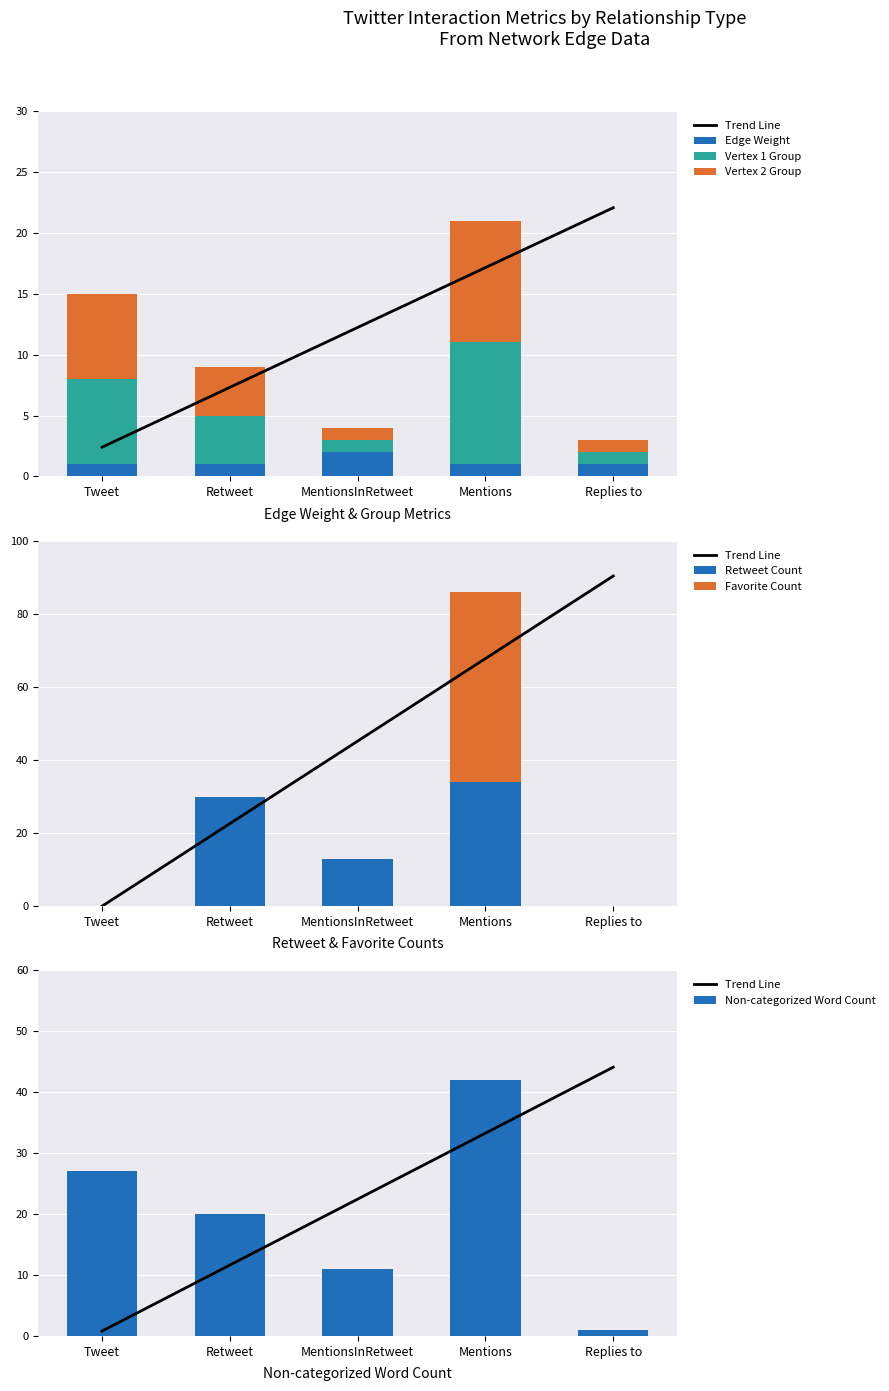

At which category is the sum across all series the highest?

Mentions